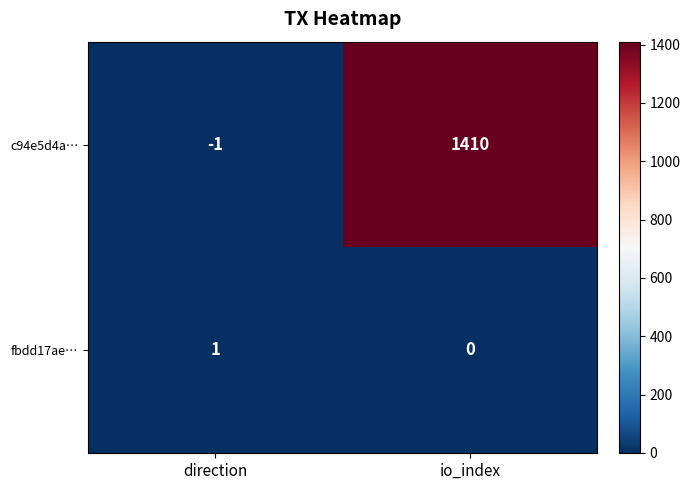

Rank the series by their maximum value, from highest to lowest.

c94e5d4a…, fbdd17ae…